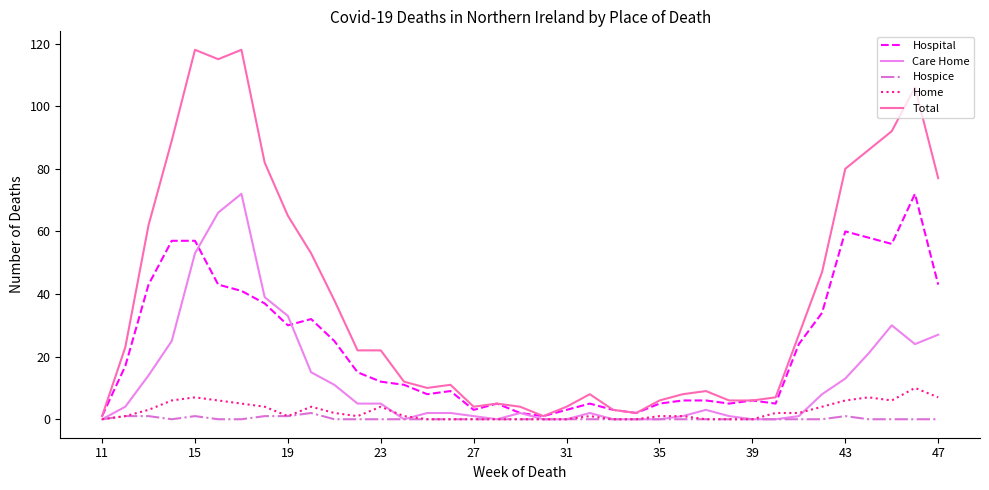

How many Home values are between 0 and 4?

28